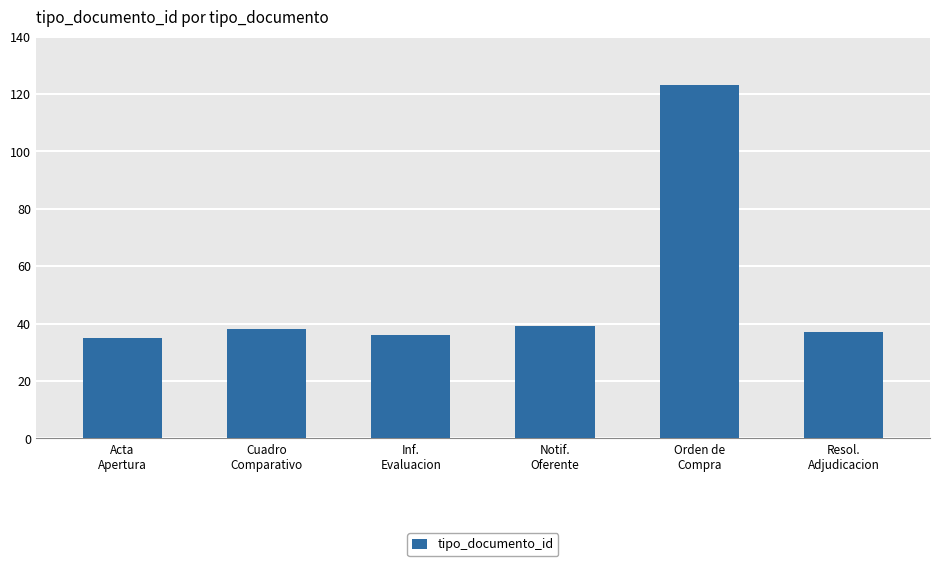

How many series are shown in this chart?

1